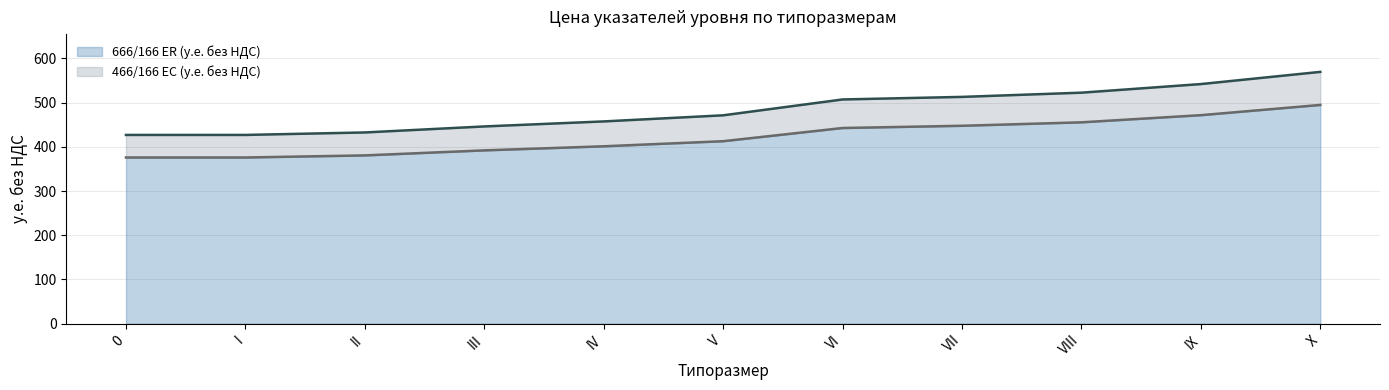

The value of 666/166 ER (у.е. без НДС) at II is 380.6. True or false?

True